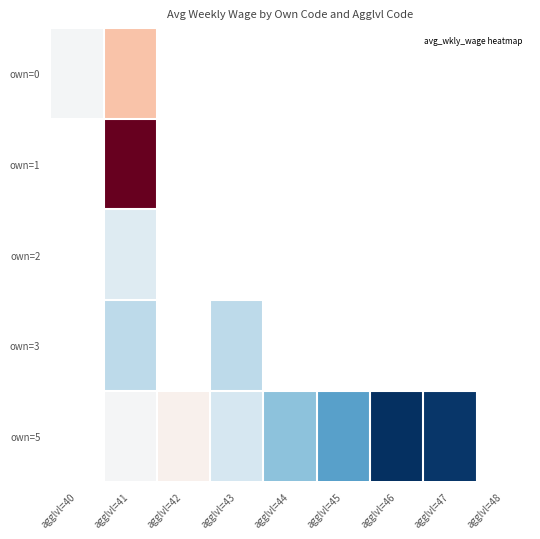

At agglvl=44, list the series in order from smallest to largest.

own=0, own=1, own=2, own=3, own=5